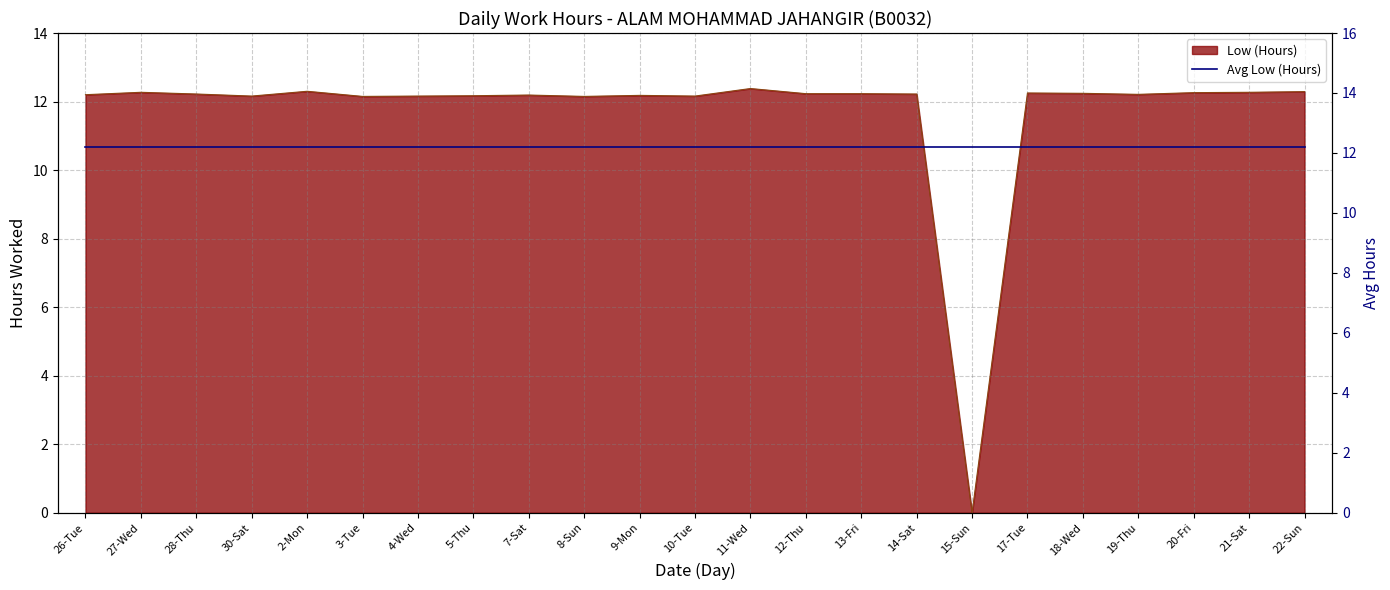

How many lines are shown in the chart?

1